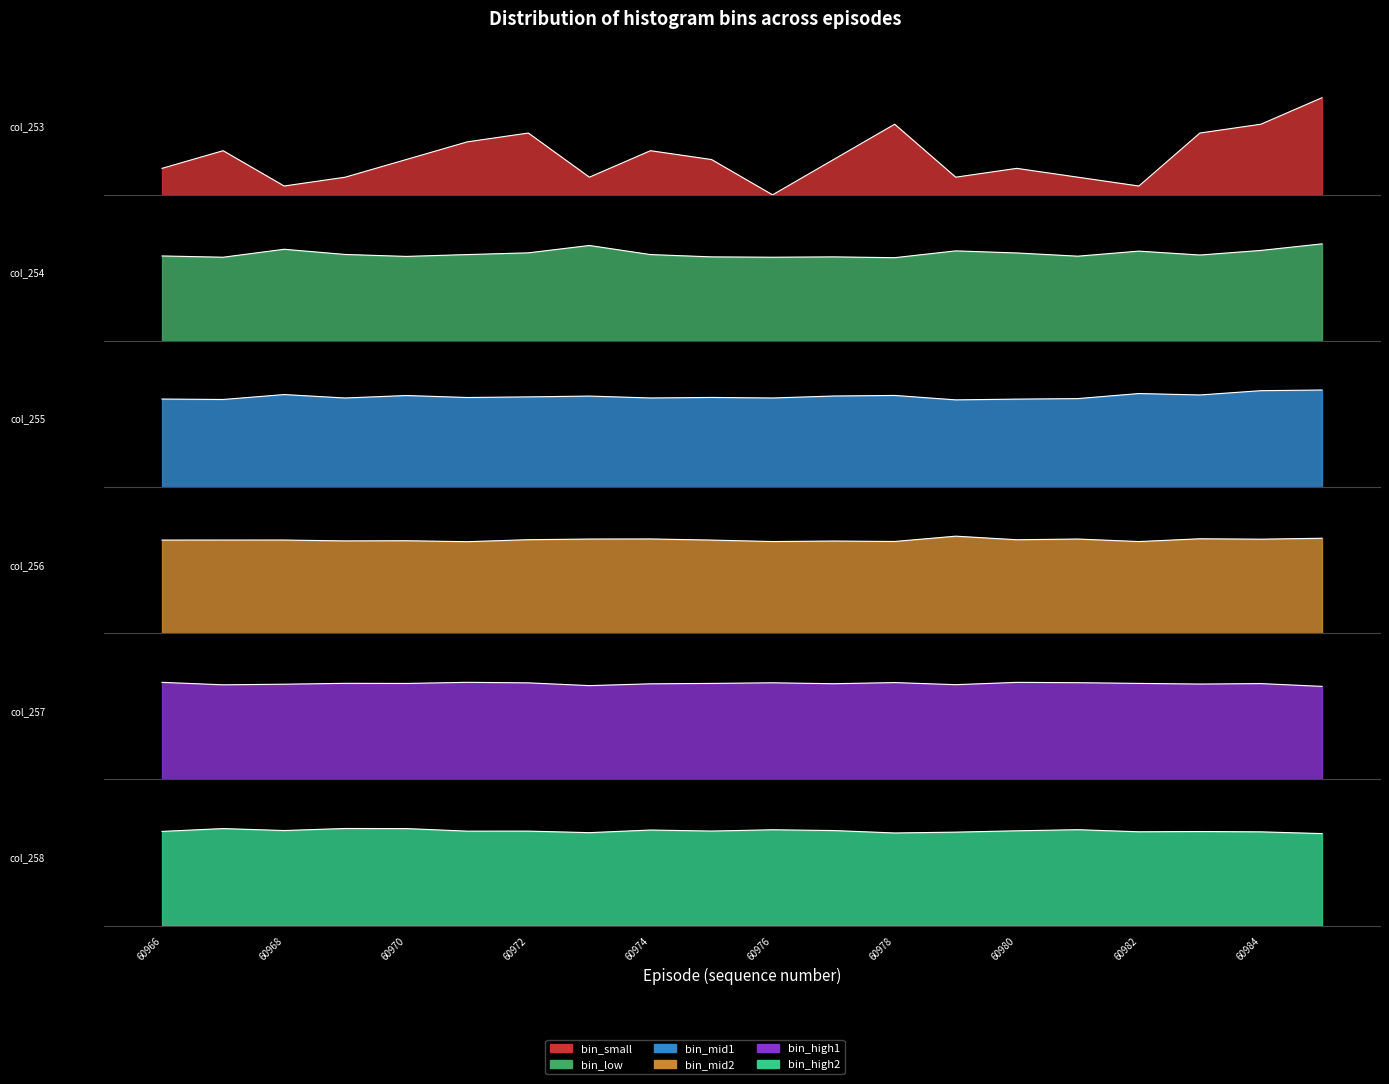

How many lines are shown in the chart?

6